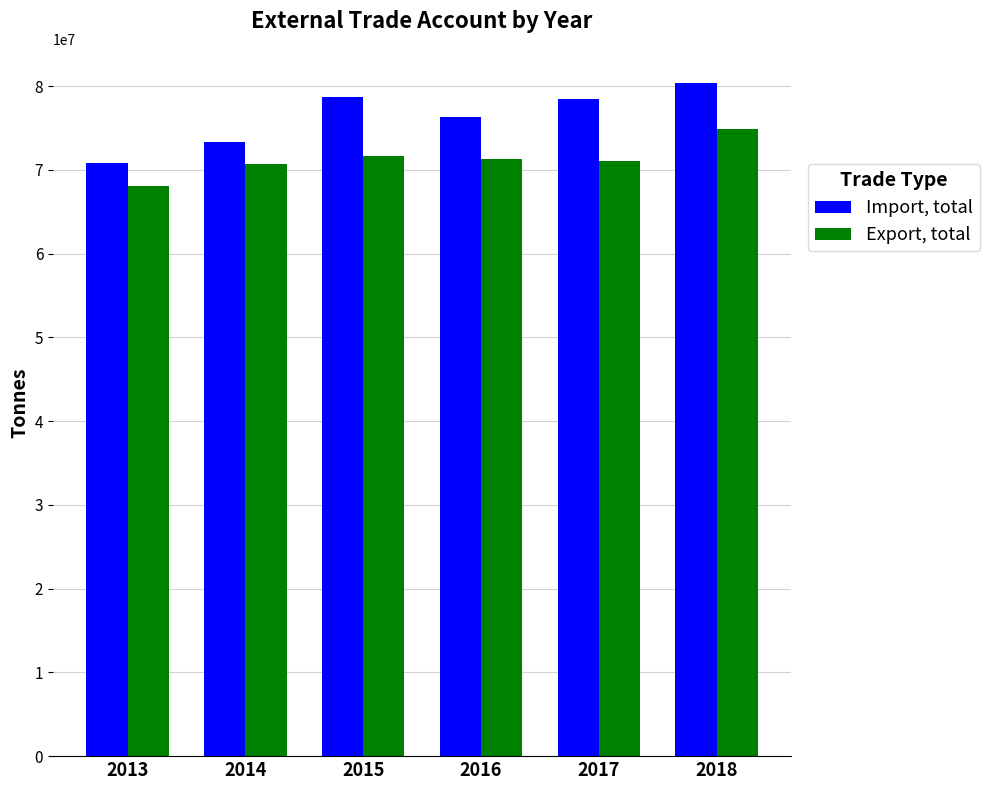

What is the sum of all Export, total values?

427536983.4